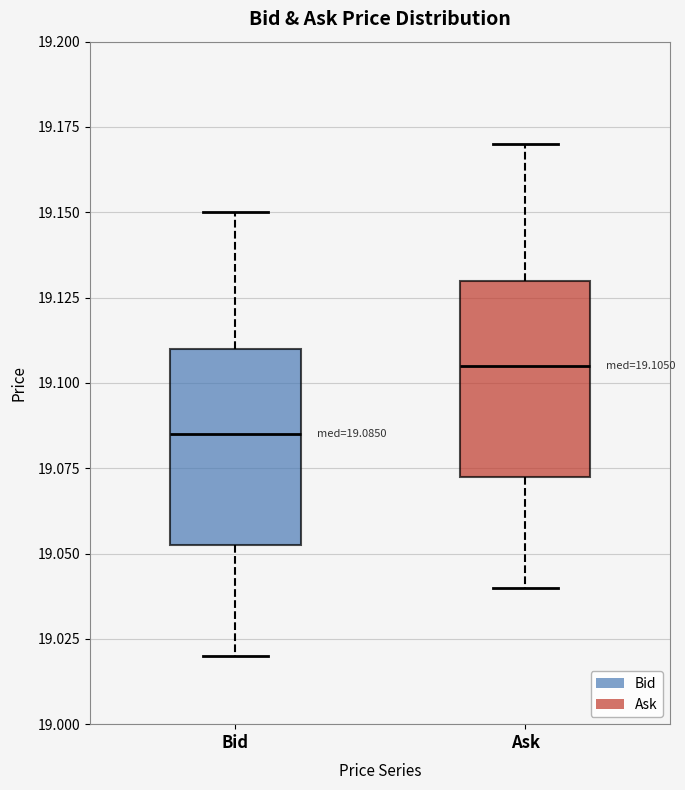

Which box has the lowest median line?

Bid